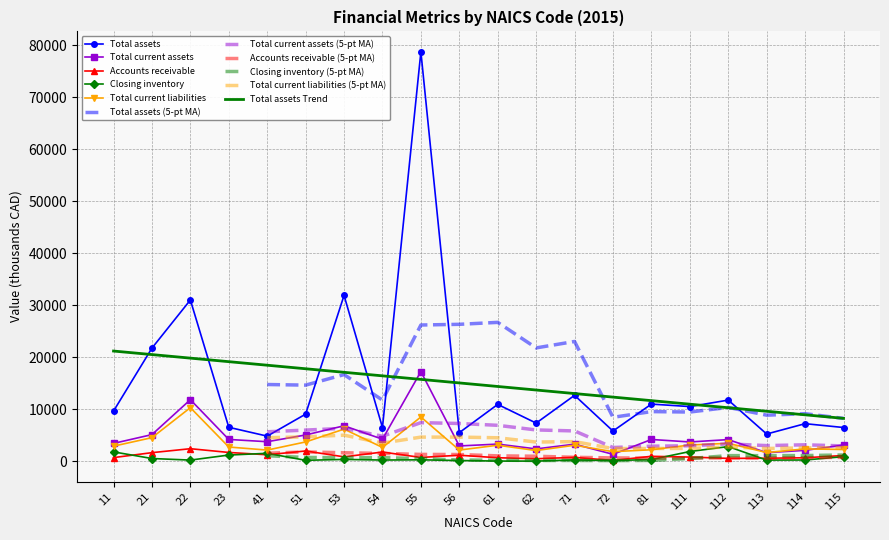

What is the value of the Total current liabilities point at the 12th from the left?

2072.3